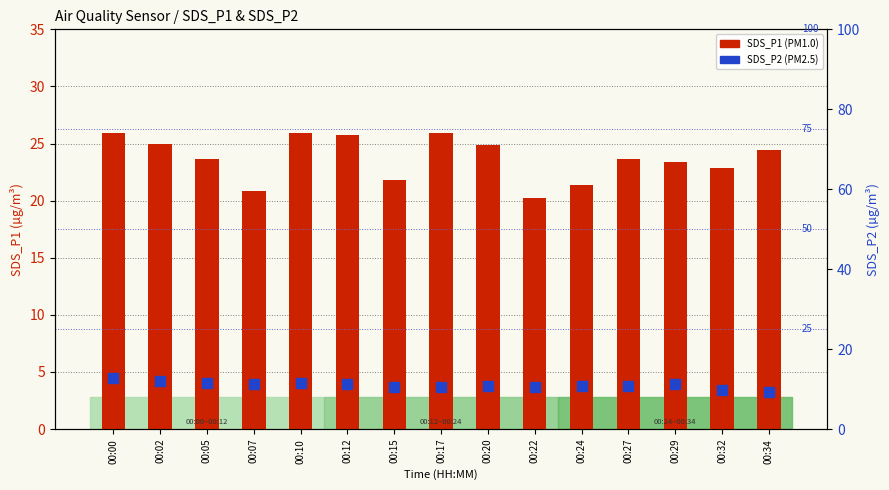

At which label does SDS_P1 (PM1.0) reach its minimum?

00:22